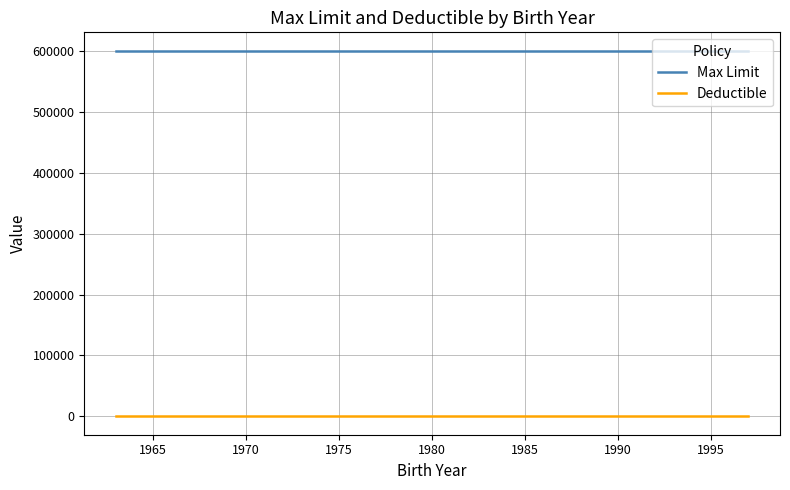

How many lines are shown in the chart?

2